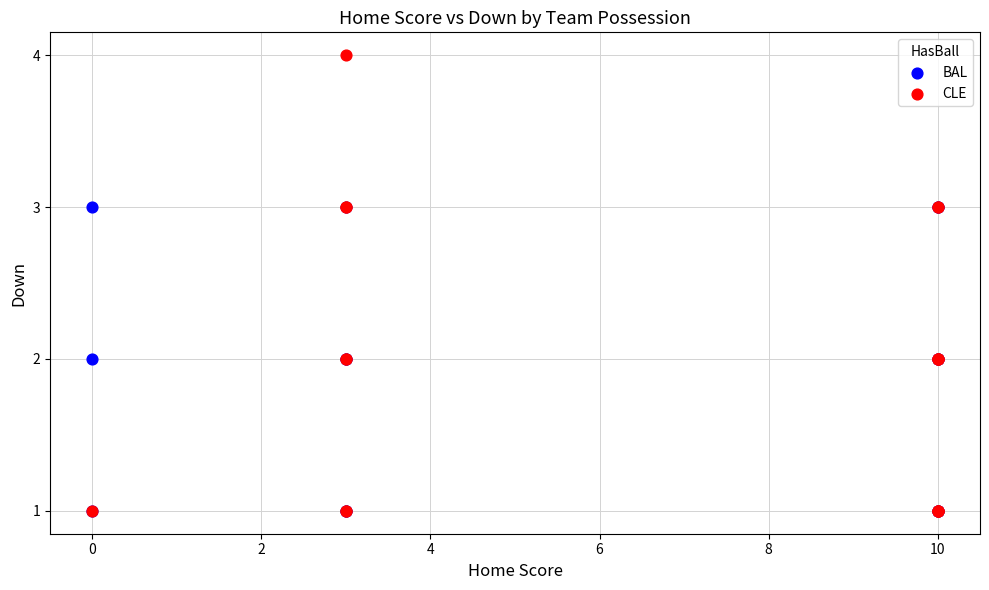

What are all the series names shown in the legend?

BAL, CLE